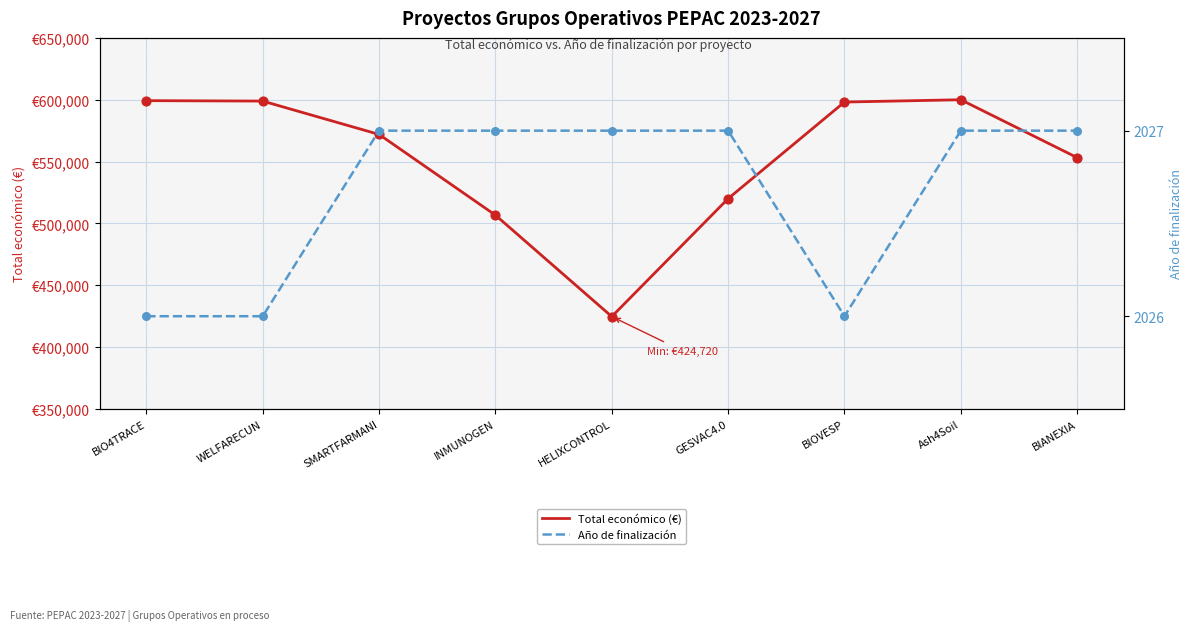

What is the total value across all series at SMARTFARMANI?

573992